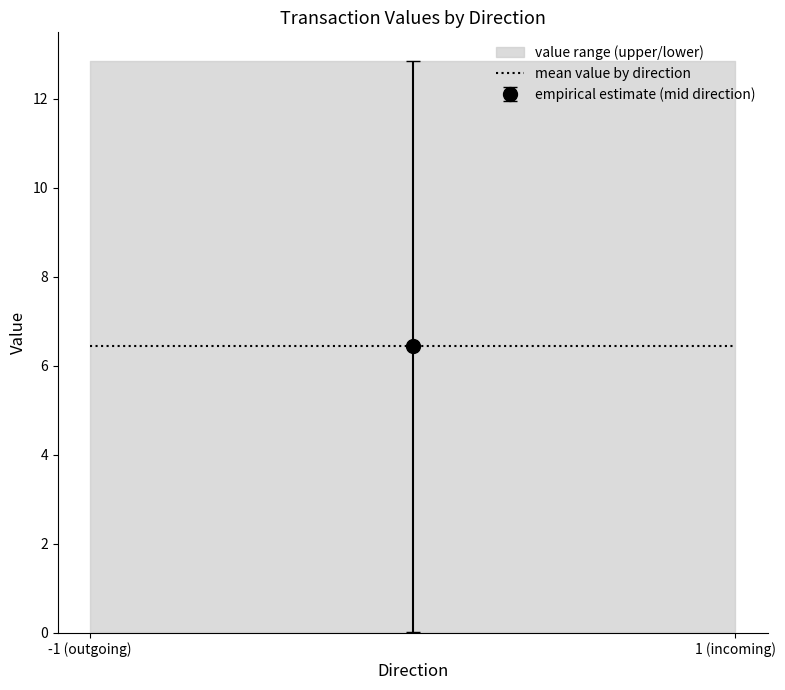

Is the value of io_index at 1 greater than the value of value at -1?

No